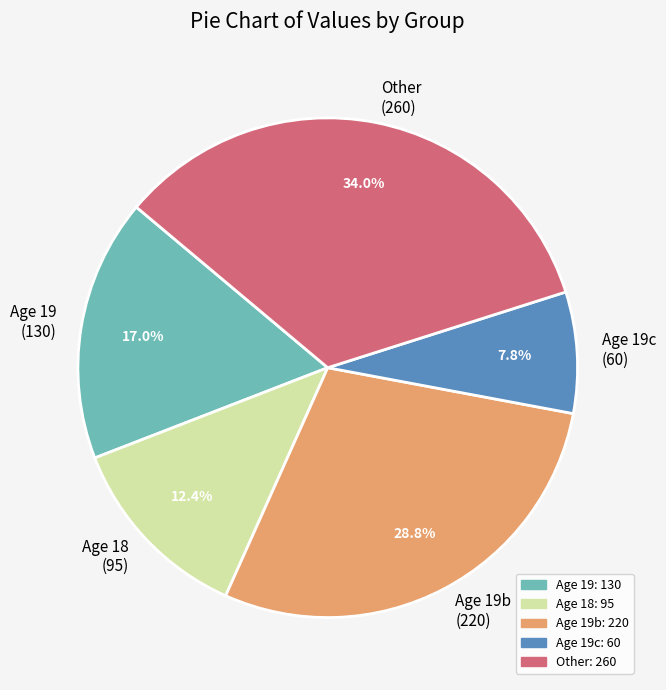

To the nearest percent, what is the difference between the largest and smallest slice percentages?

26%